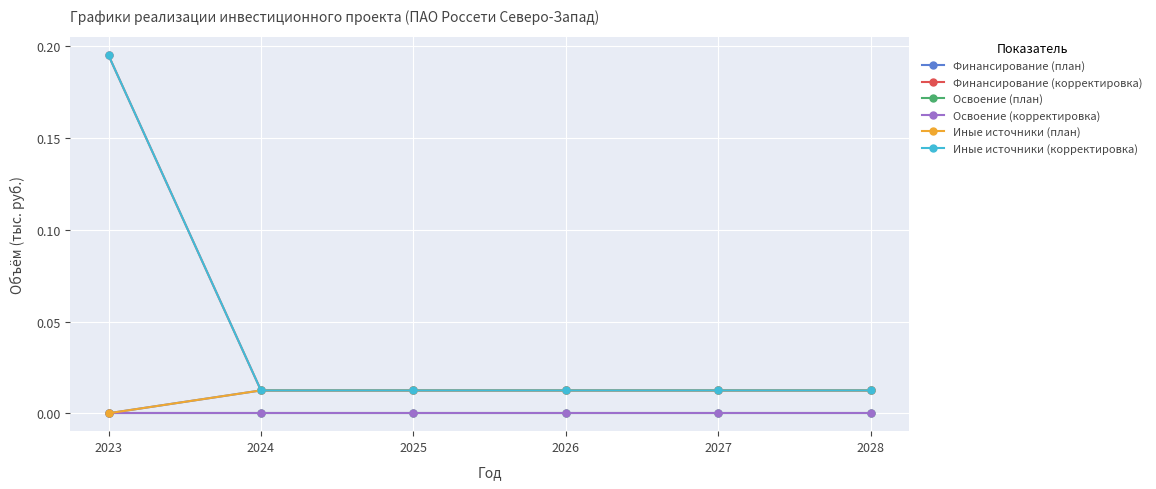

Does the chart have visible grid lines?

Yes